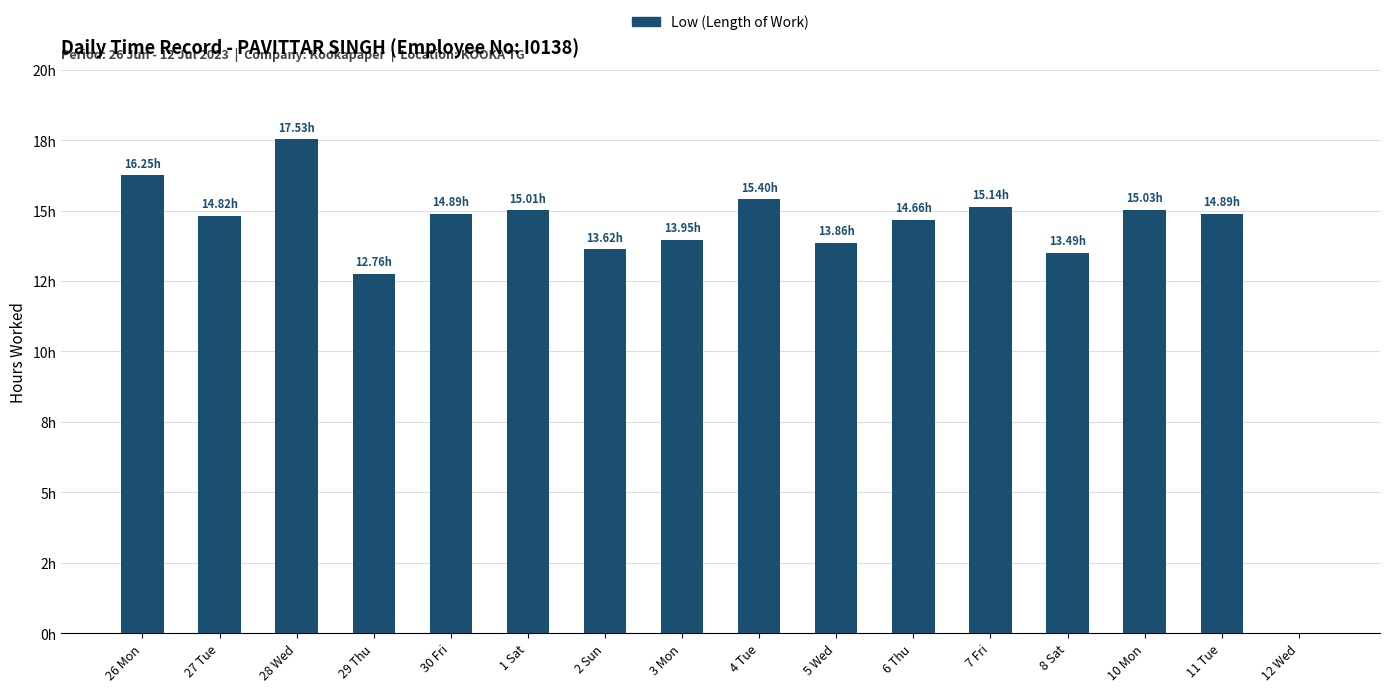

Rank the categories by value from highest to lowest.

28 Wed, 26 Mon, 4 Tue, 7 Fri, 10 Mon, 1 Sat, 30 Fri, 11 Tue, 27 Tue, 6 Thu, 3 Mon, 5 Wed, 2 Sun, 8 Sat, 29 Thu, 12 Wed